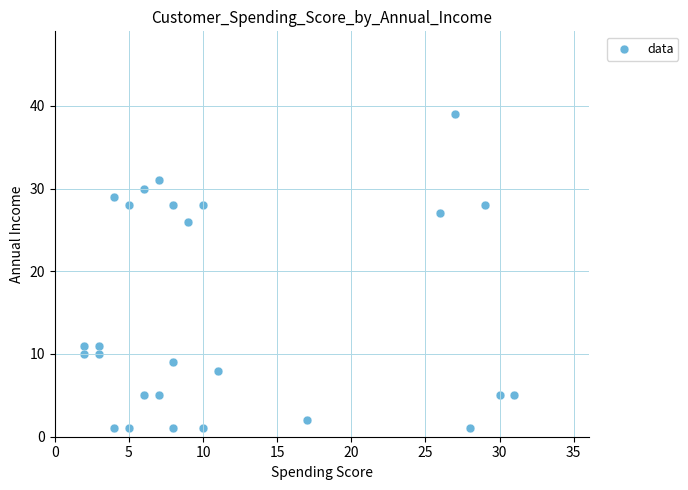

What is the range of Y values (max minus min)?

38